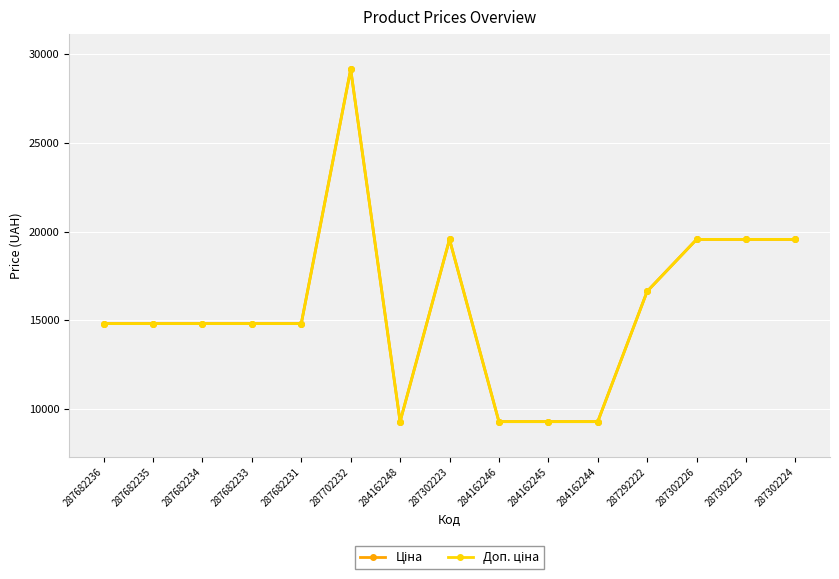

Is this an area chart (filled region under the line)?

No